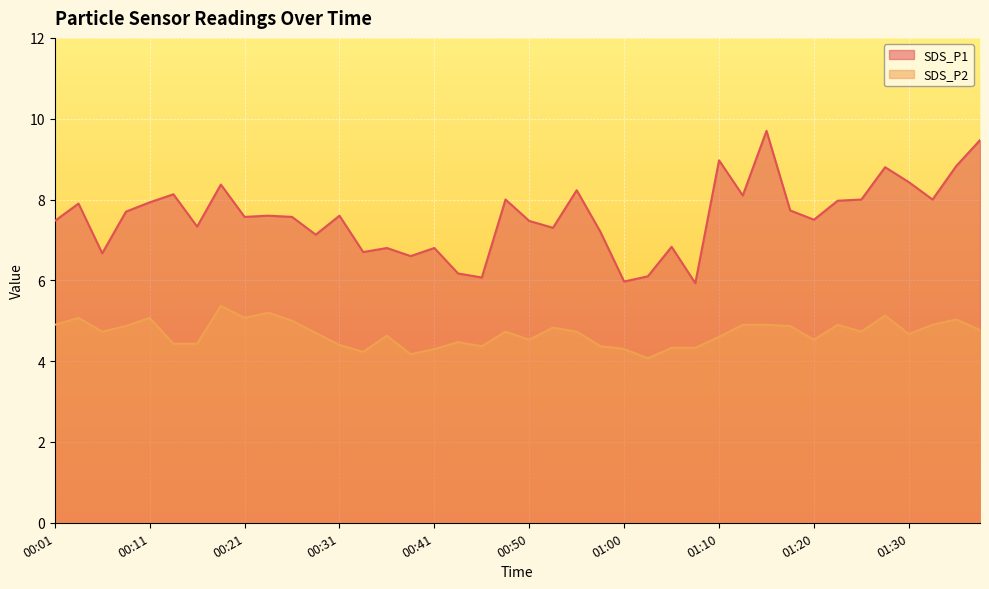

At which label does SDS_P2 reach its peak?

00:19